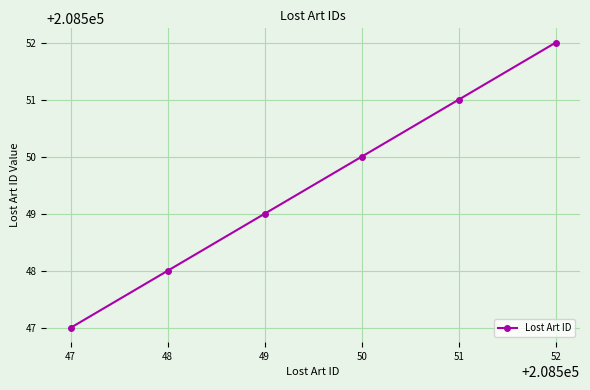

What is the greatest value displayed?

208552